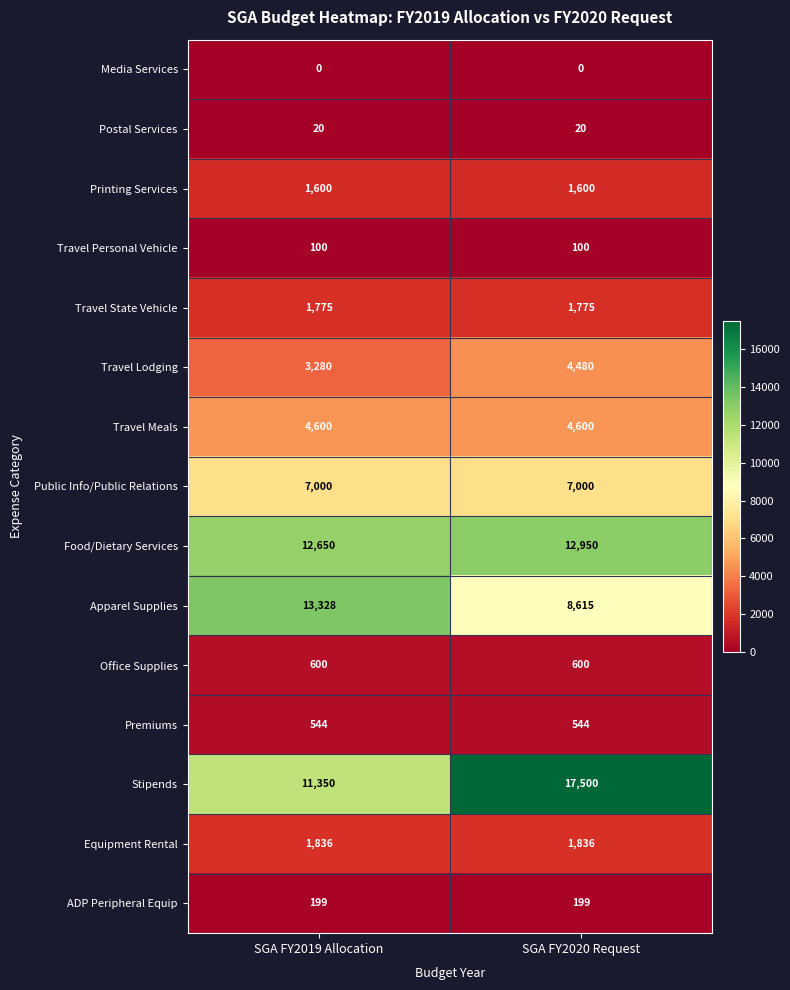

The ADP Peripheral Equip series shows 61 at SGA FY2020 Request. True or false?

False